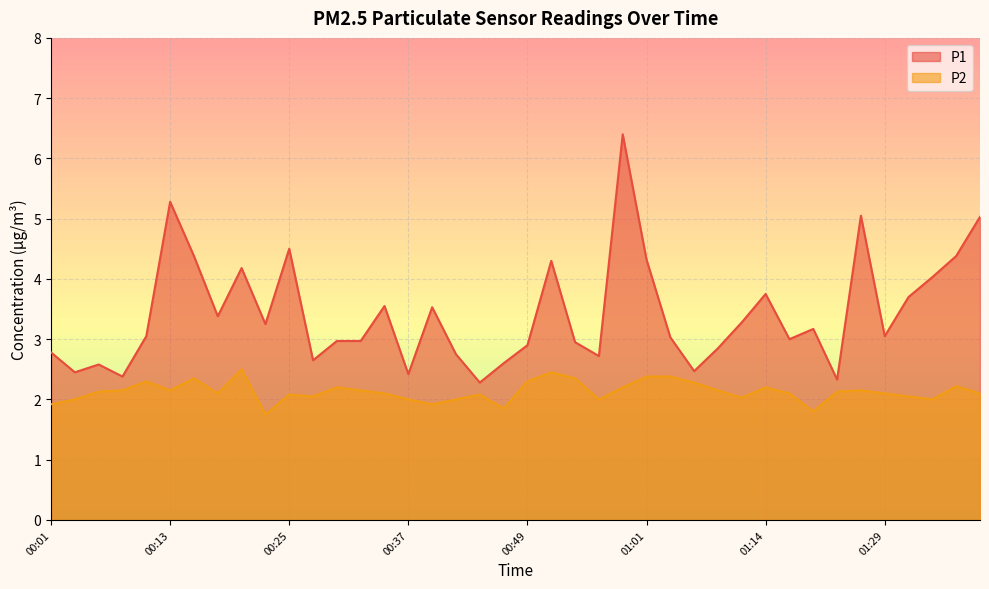

How many lines are shown in the chart?

2